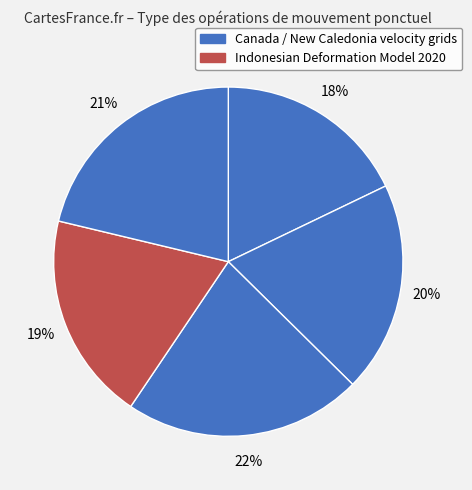

How many segments does this pie chart have?

5